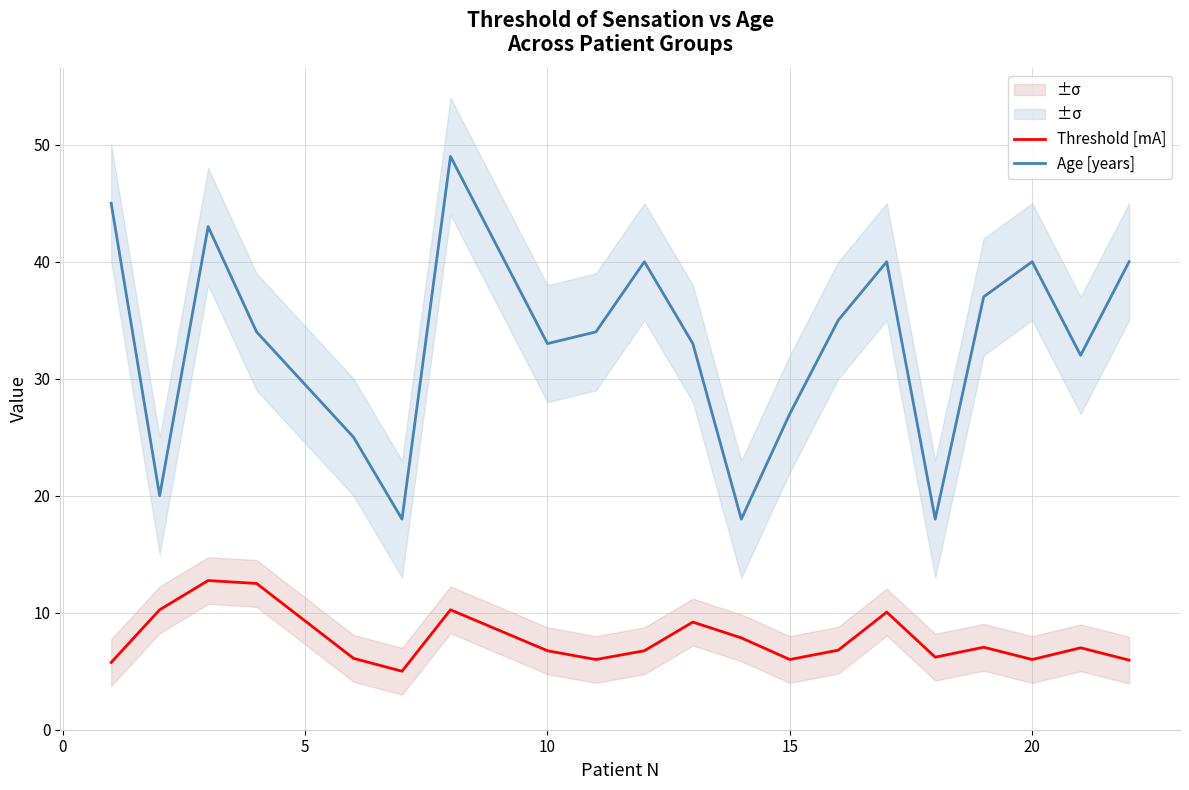

What is the maximum value for Age [years]?

49.0